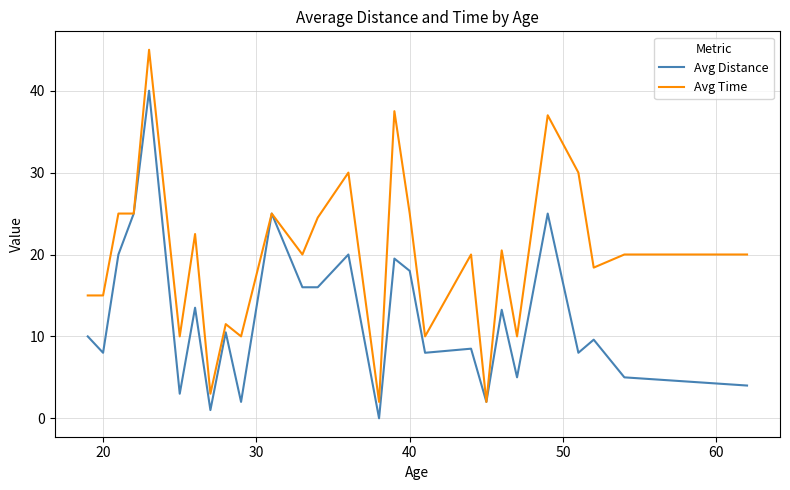

Rank the series by their maximum value, from lowest to highest.

Avg Distance, Avg Time